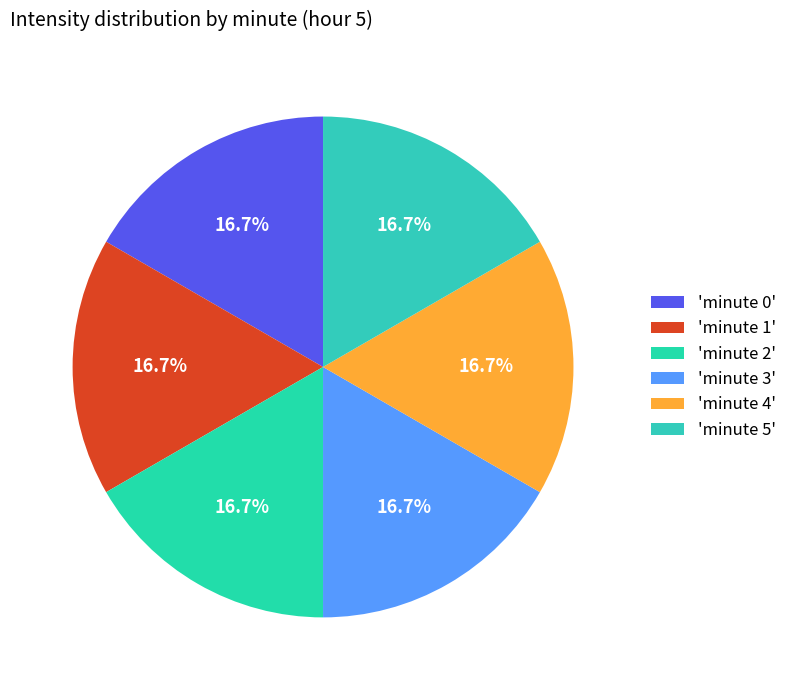

How many slices are in this pie chart?

6